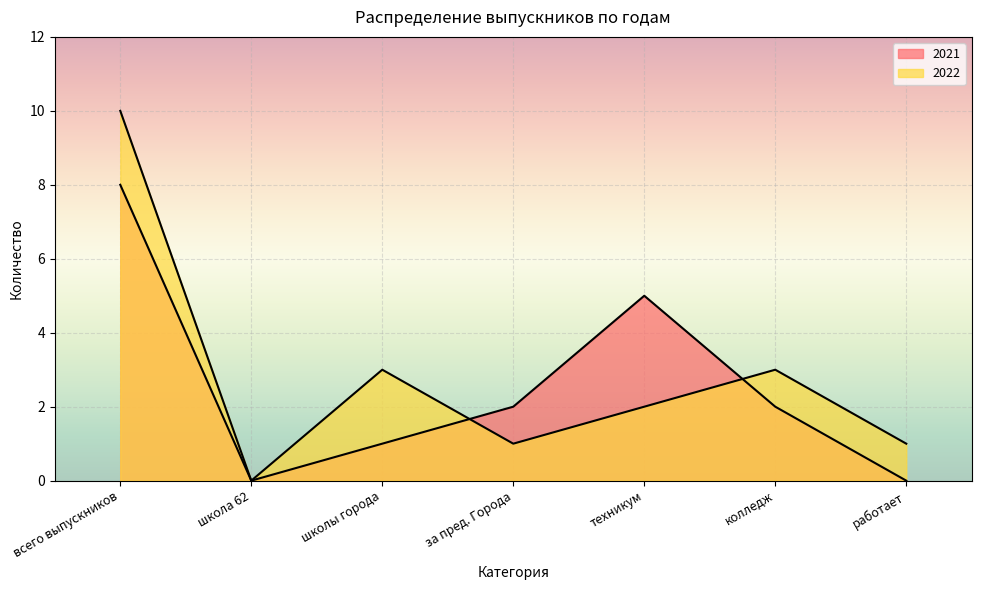

Reading left to right, list all the values displayed in this chart.

2021: 8	0	1	2	5	2	0
2022: 10	0	3	1	2	3	1